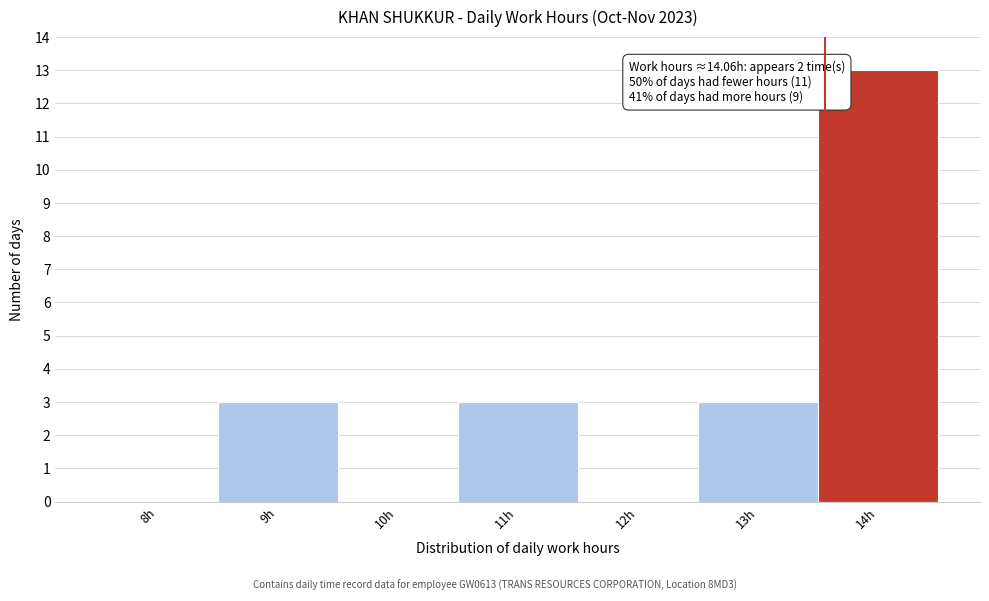

Reading left to right, list all the values displayed in this chart.

8h=0	9h=3	10h=0	11h=3	12h=0	13h=3	14h=13